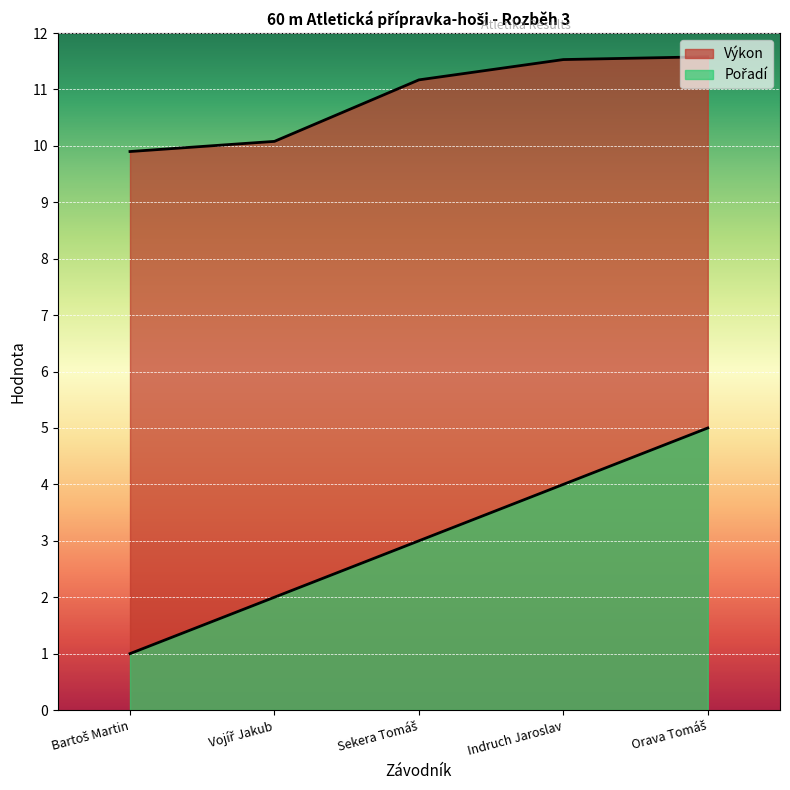

True or false: Výkon has more than 2 points higher than both neighbors.

False